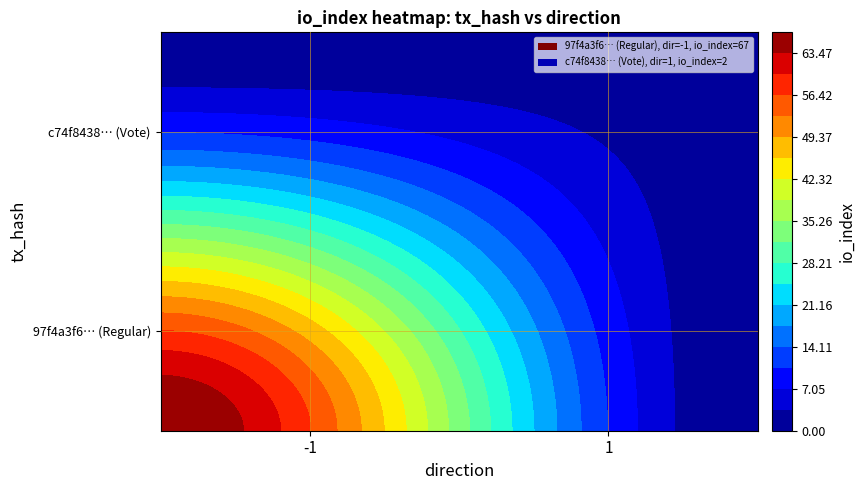

What is the maximum value shown in the chart?

67